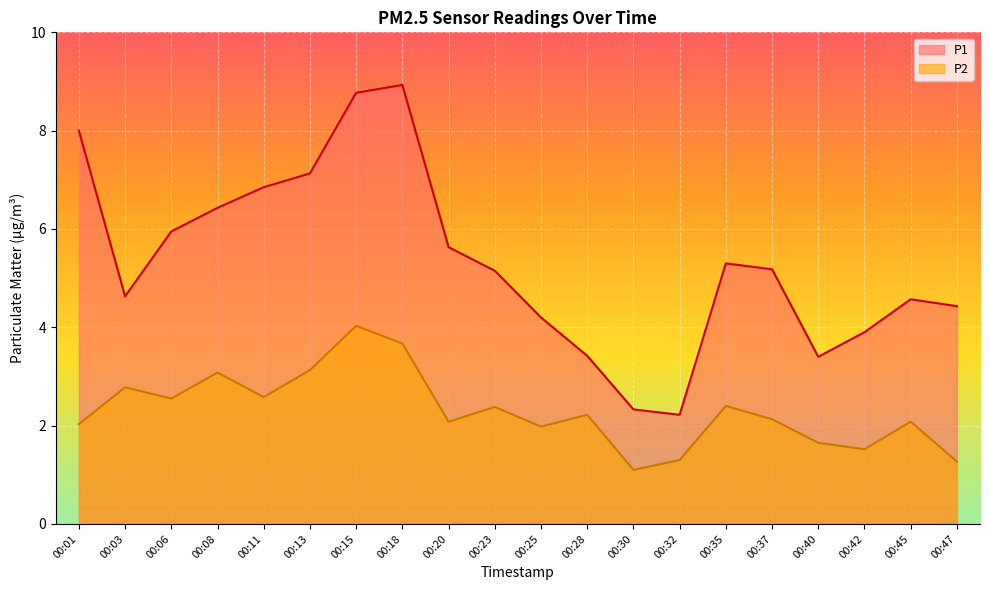

Reading left to right, transcribe all the data shown in this chart.

P1: 00:01=8.0	00:03=4.6	00:06=6.0	00:08=6.4	00:11=6.8	00:13=7.1	00:15=8.8	00:18=8.9	00:20=5.6	00:23=5.2	00:25=4.2	00:28=3.4	00:30=2.3	00:32=2.2	00:35=5.3	00:37=5.2	00:40=3.4	00:42=3.9	00:45=4.6	00:47=4.4
P2: 00:01=2.0	00:03=2.8	00:06=2.5	00:08=3.1	00:11=2.6	00:13=3.1	00:15=4.0	00:18=3.7	00:20=2.1	00:23=2.4	00:25=2.0	00:28=2.2	00:30=1.1	00:32=1.3	00:35=2.4	00:37=2.1	00:40=1.6	00:42=1.5	00:45=2.1	00:47=1.3